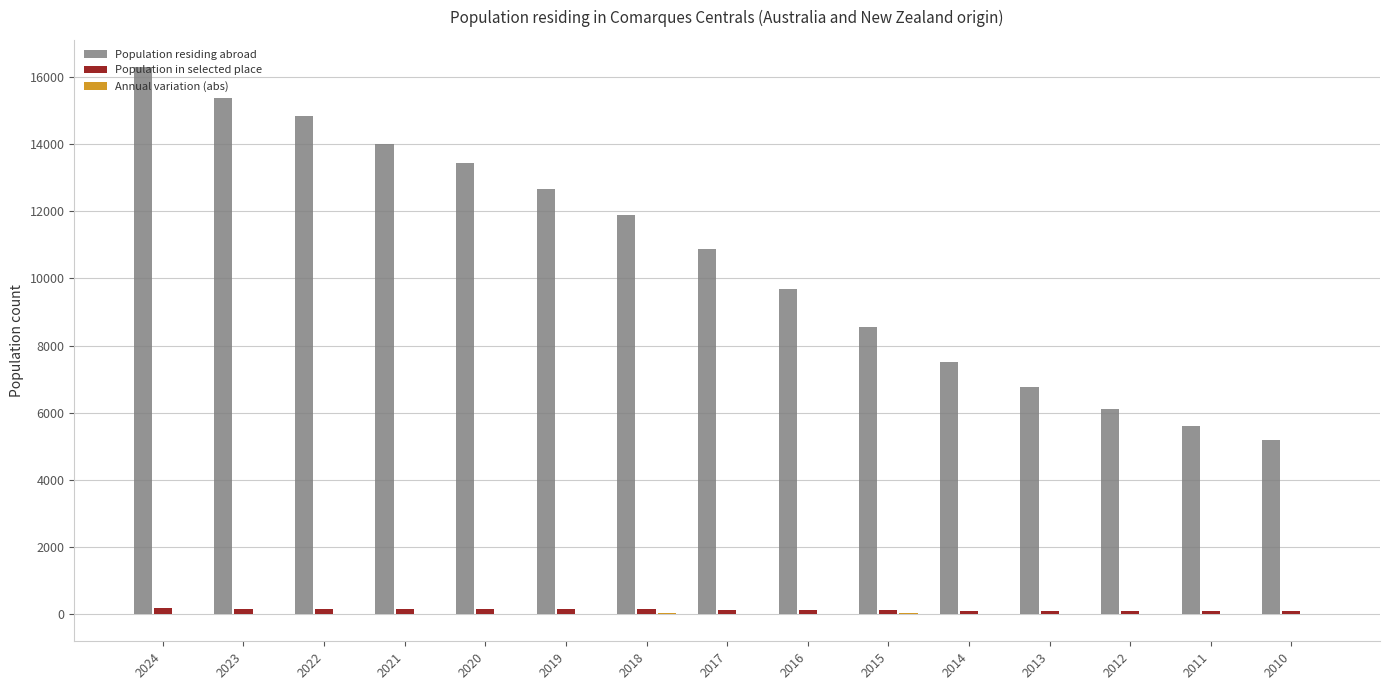

What is the maximum value shown in the chart?

16294